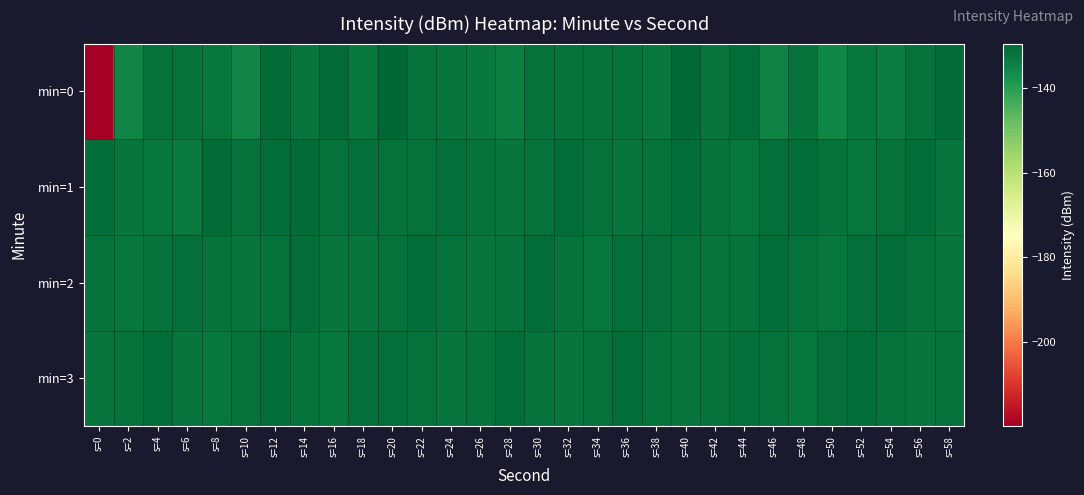

Which has a higher value, s=2 or s=56?

s=56